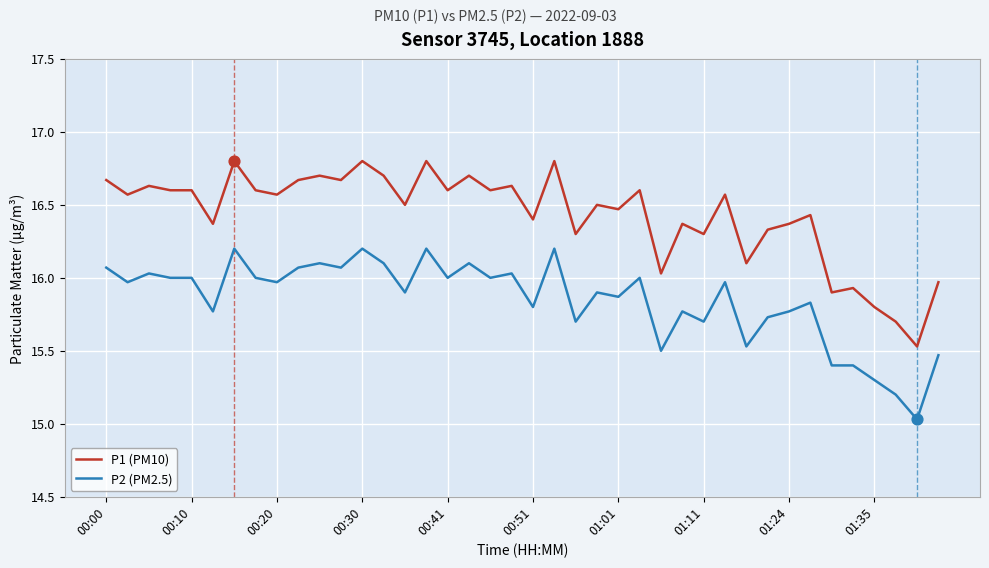

What are all the series names shown in the legend?

P1 (PM10), P2 (PM2.5)